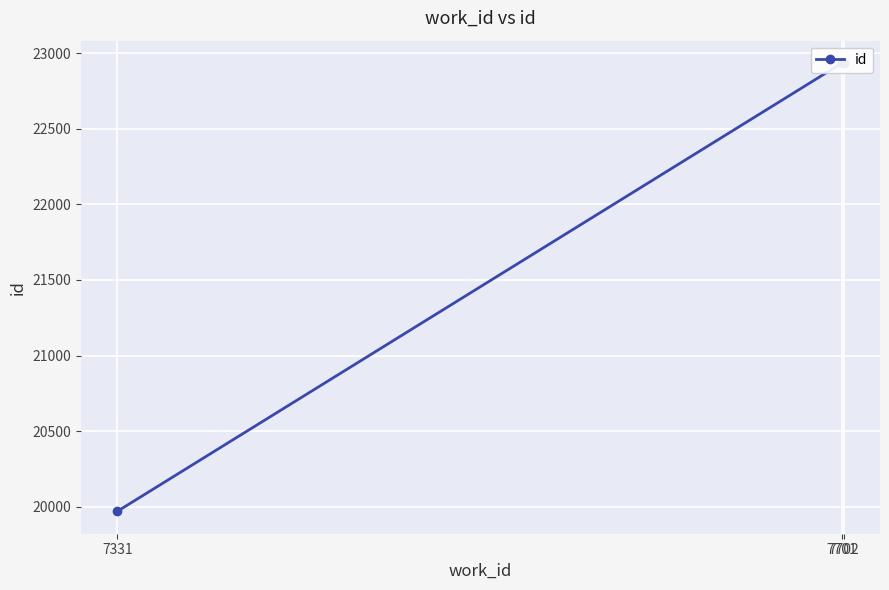

Reading left to right, list all the values displayed in this chart.

19969	22934	22935